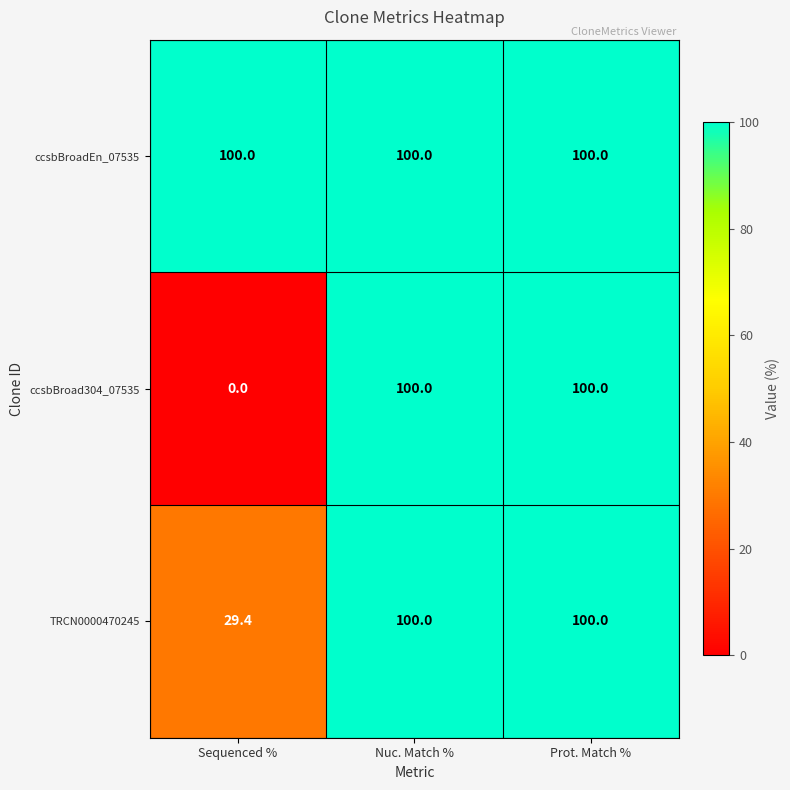

Reading right to left, extract all data points from this chart.

ccsbBroadEn_07535: Prot. Match %=100.0	Nuc. Match %=100.0	Sequenced %=100.0
ccsbBroad304_07535: Prot. Match %=100.0	Nuc. Match %=100.0	Sequenced %=0.0
TRCN0000470245: Prot. Match %=100.0	Nuc. Match %=100.0	Sequenced %=29.4